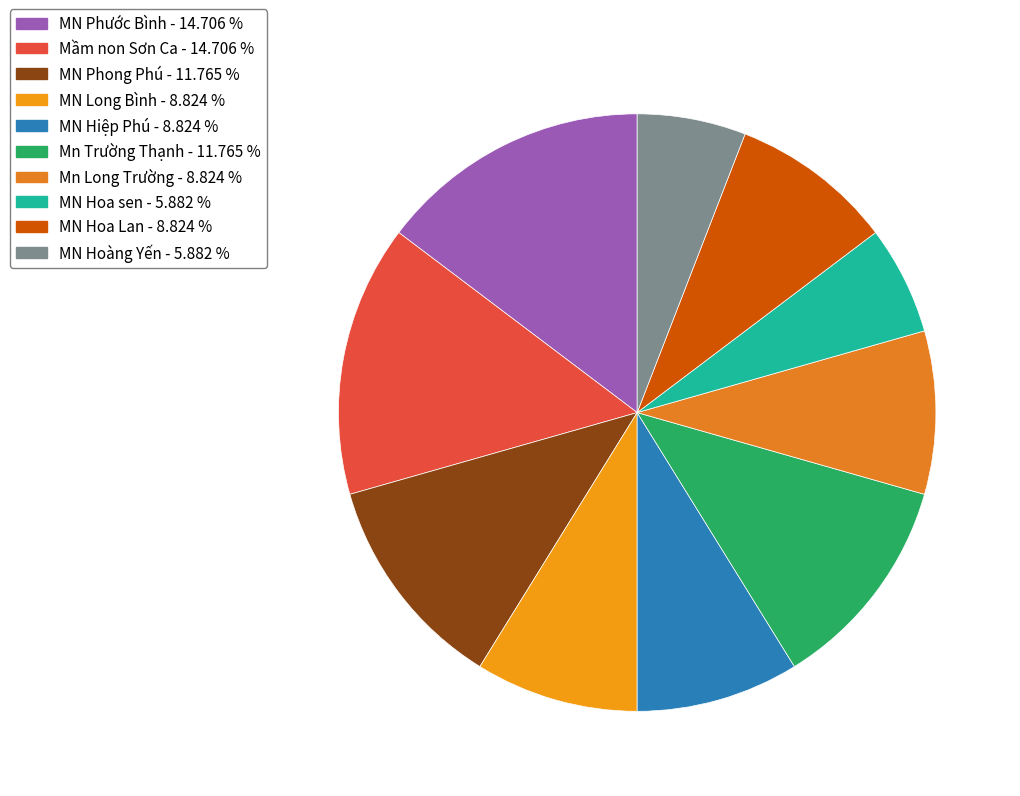

How many slices are in this pie chart?

10